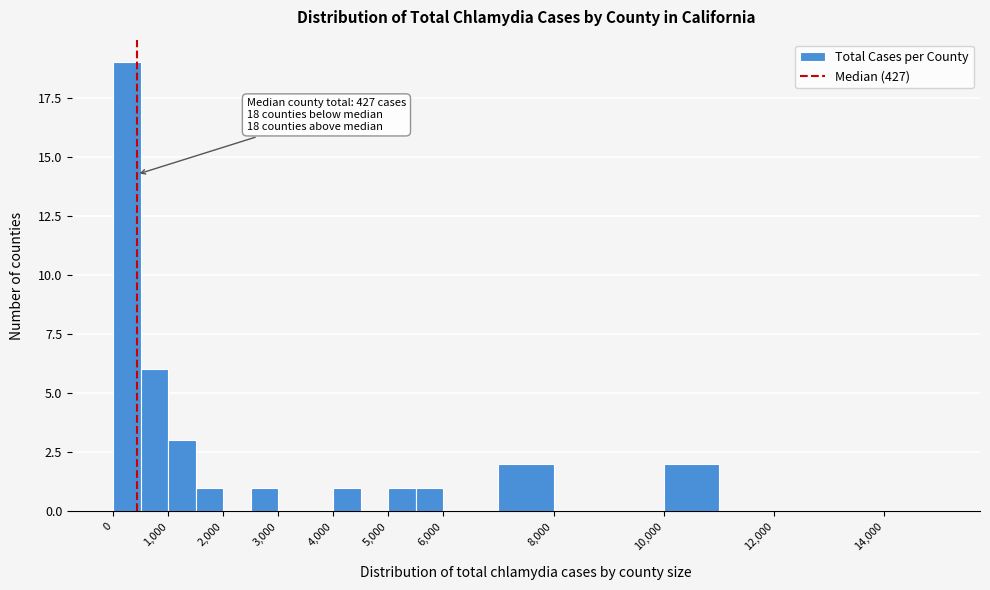

Over which range of the x-axis is the bar tallest?

0 to 500